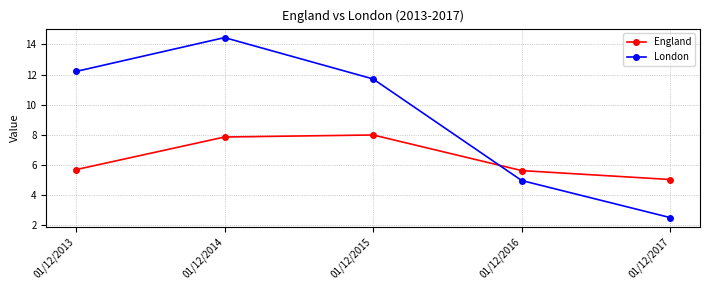

What is the difference between the maximum and second lowest values in the London series?

9.5